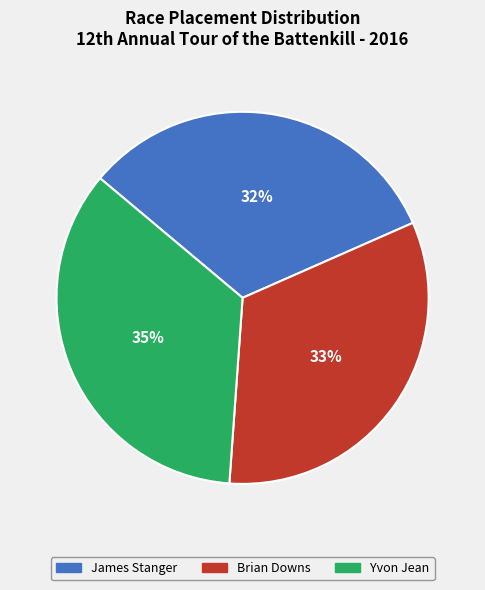

True or false: James Stanger accounts for 22% of the total.

False